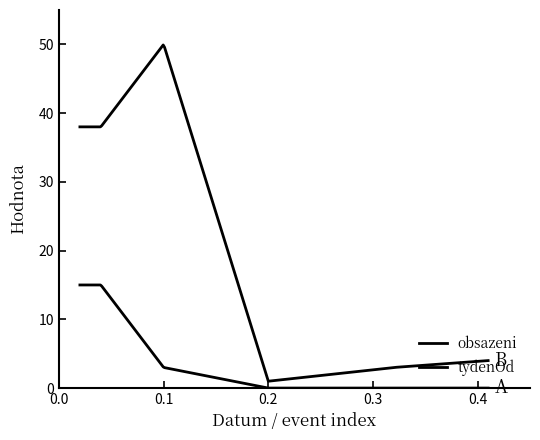

Does the chart have visible grid lines?

No